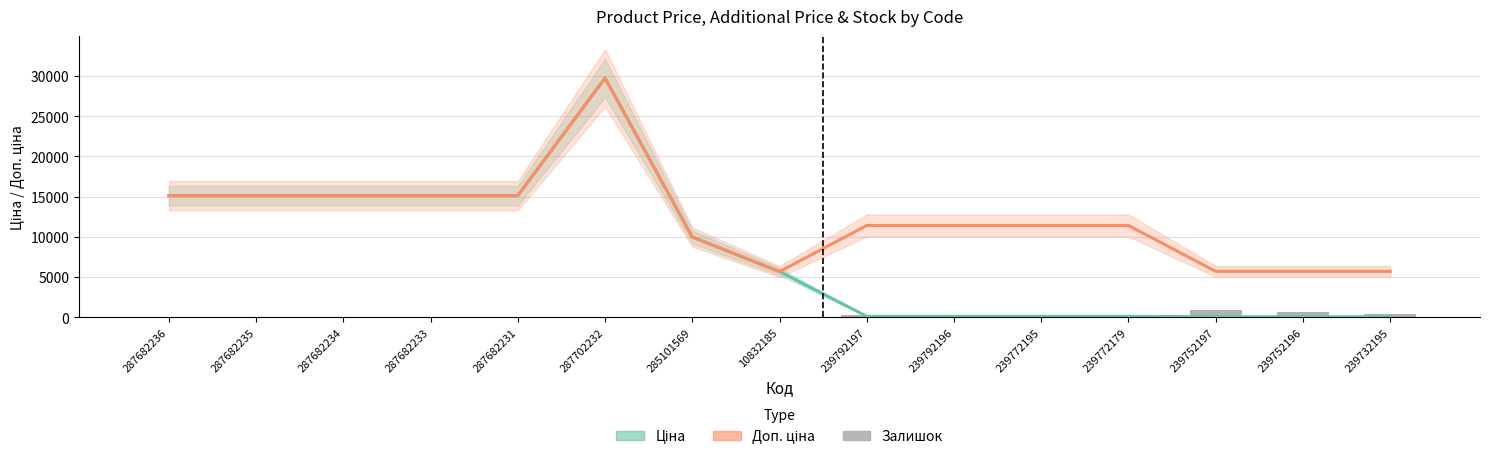

List the series in order of their peak value, highest first.

Ціна, Доп. ціна, Залишок